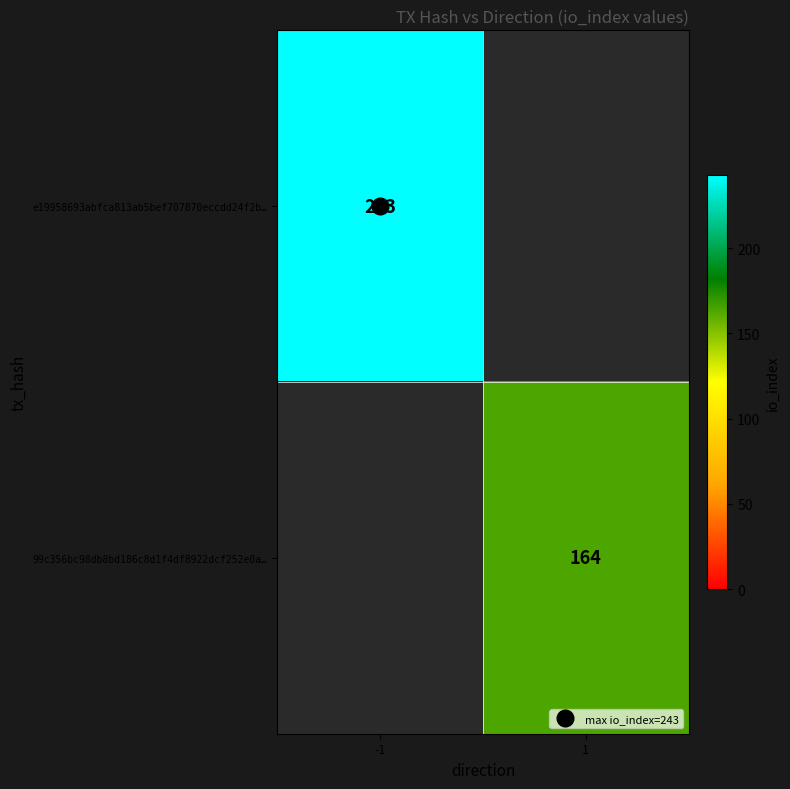

Which category has the lowest value in the 99c356bc98db8bd186c8d1f4df8922dcf252e0a… series?

-1